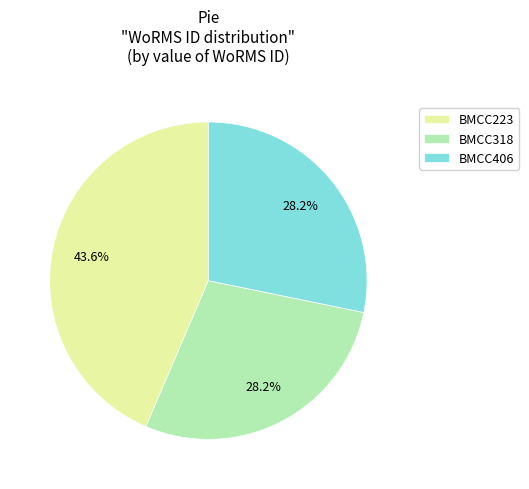

To the nearest percent, what portion does BMCC223 represent?

44%